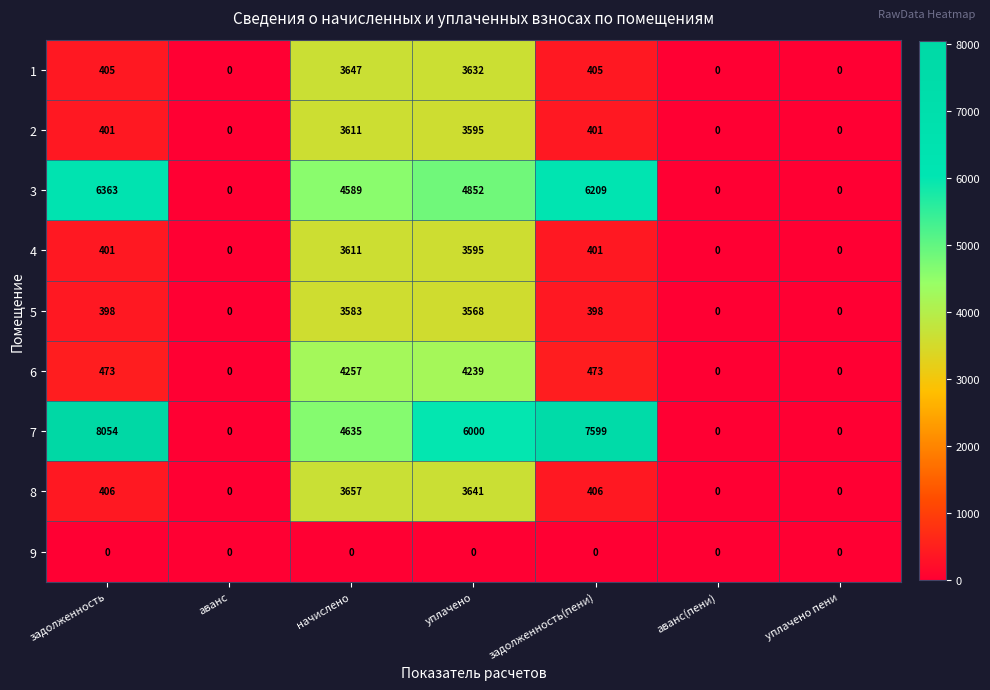

What is the greatest value displayed?

8054